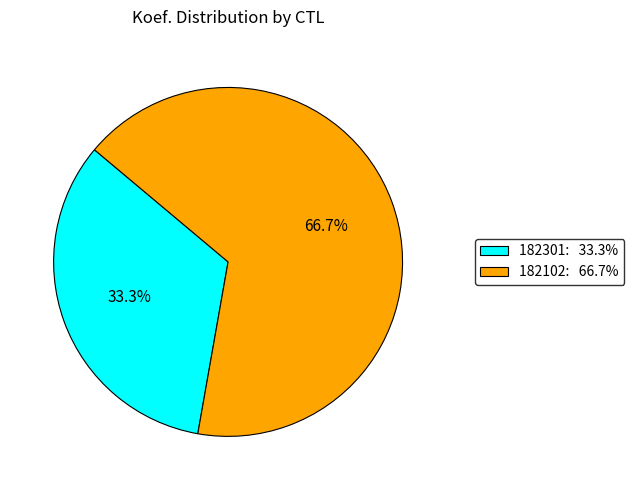

Between 182102 and 182301, which is larger?

182102